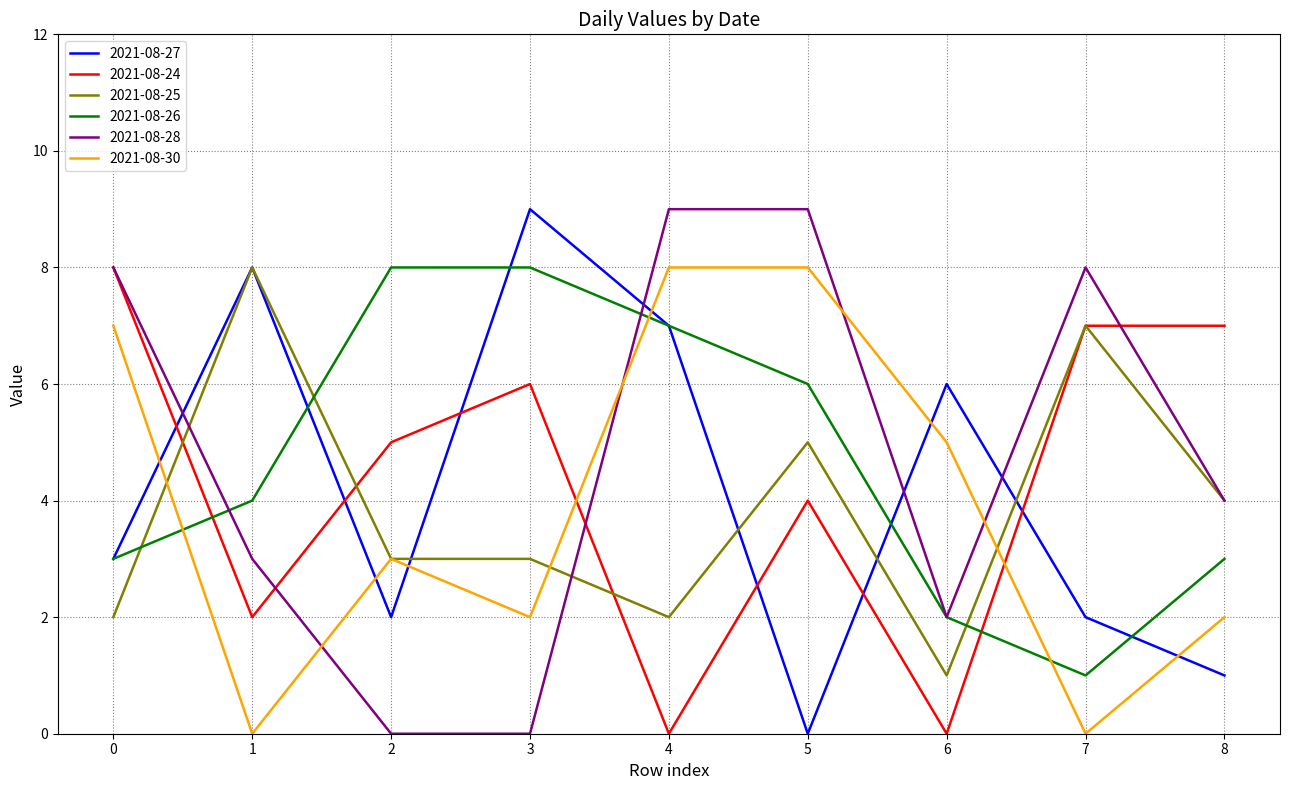

Is the value of 2021-08-25 at 6 greater than the value of 2021-08-30 at 1?

Yes